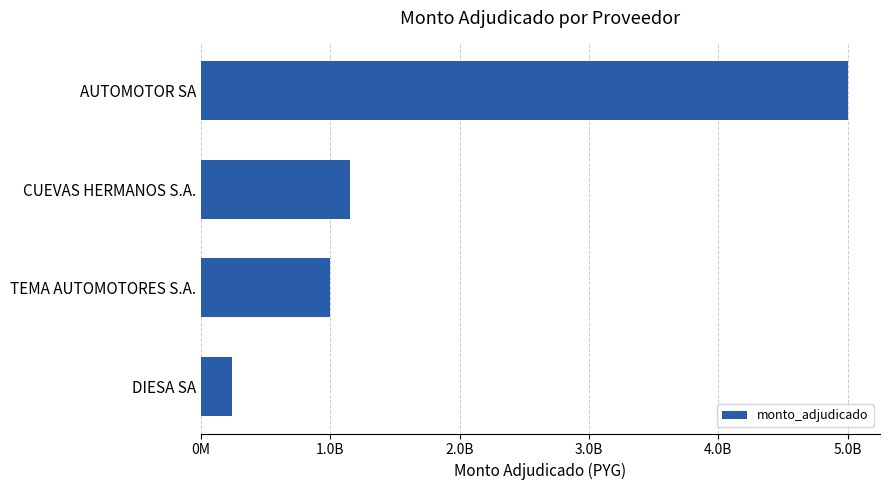

What is the sum of all values?

7392409231